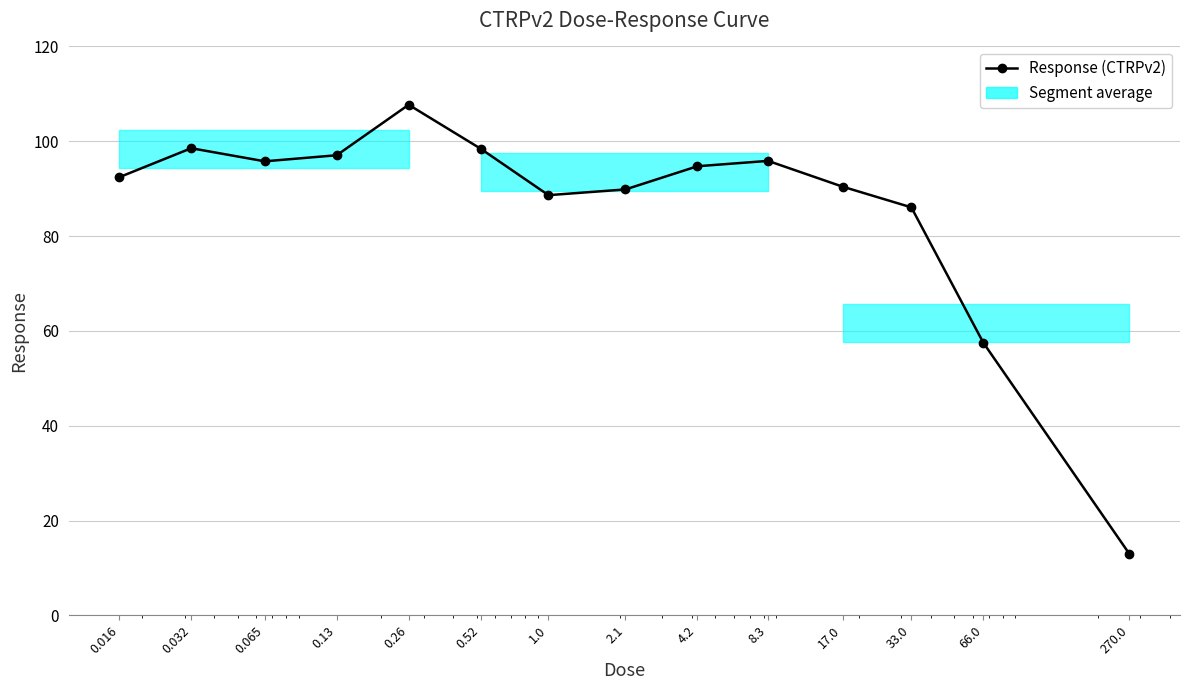

What is the value of the 10th point from the left?

95.9